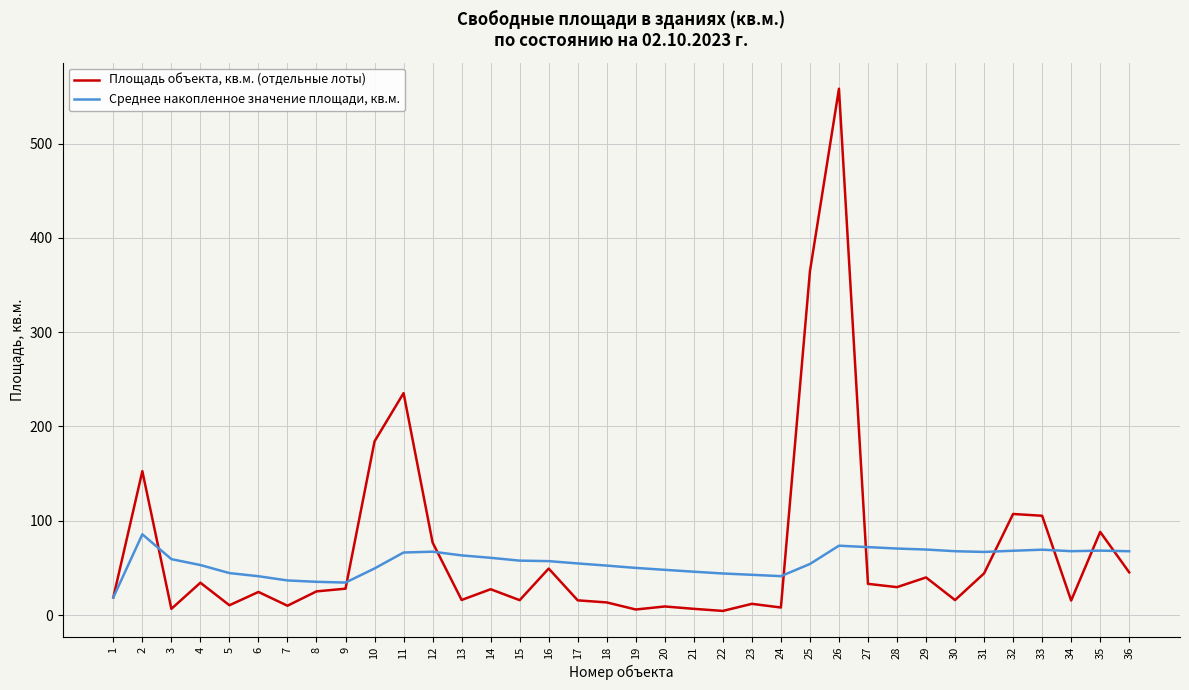

True or false: Площадь объекта, кв.м. (отдельные лоты) has a value of 49.3 at 16.

True